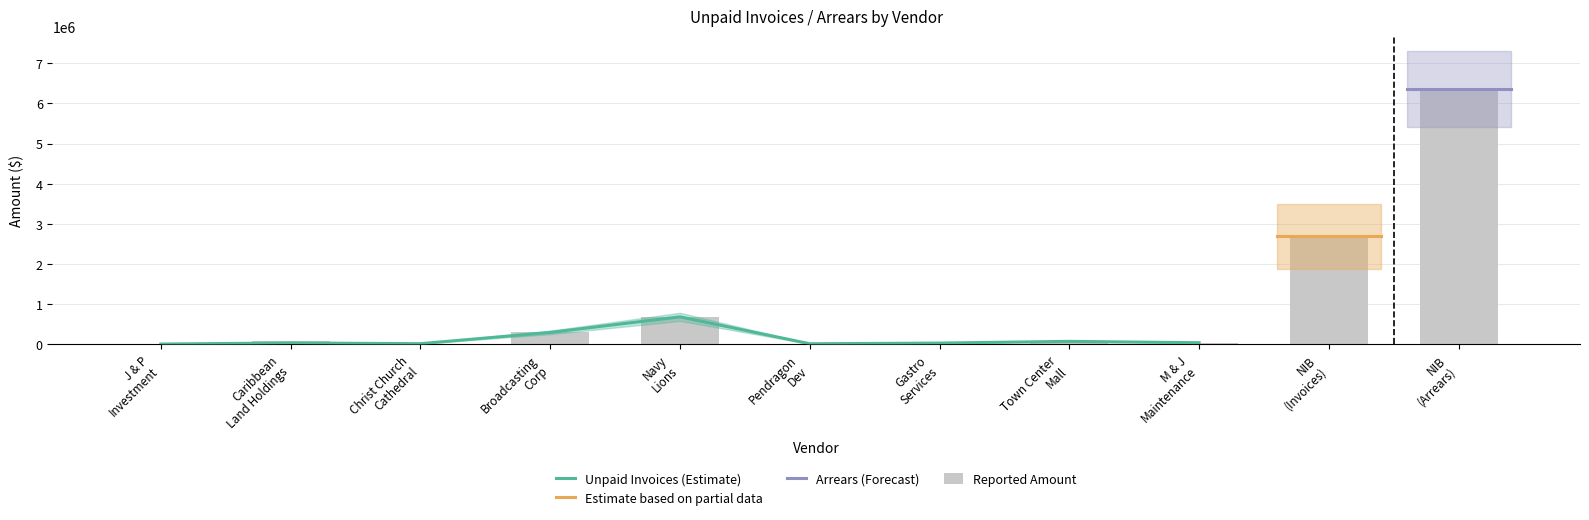

What is the spread (max minus min) of values at 6?

26640.0